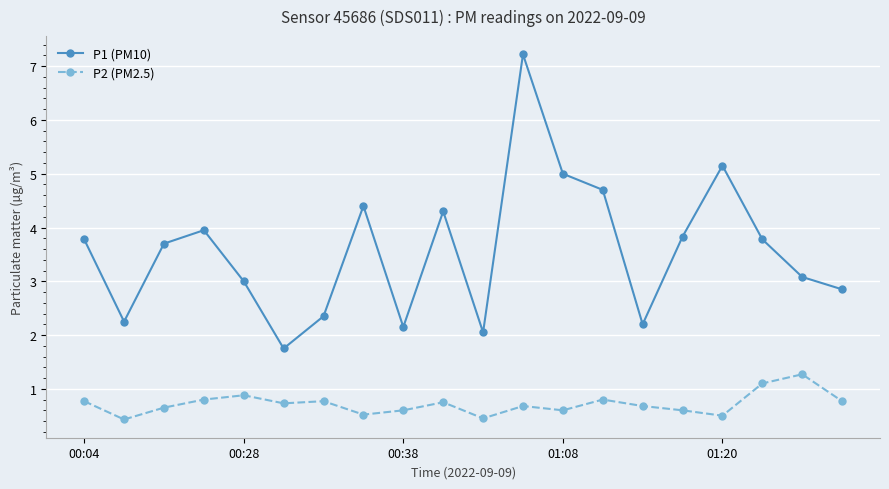

How many interior local valleys does the P1 (PM10) series have?

5